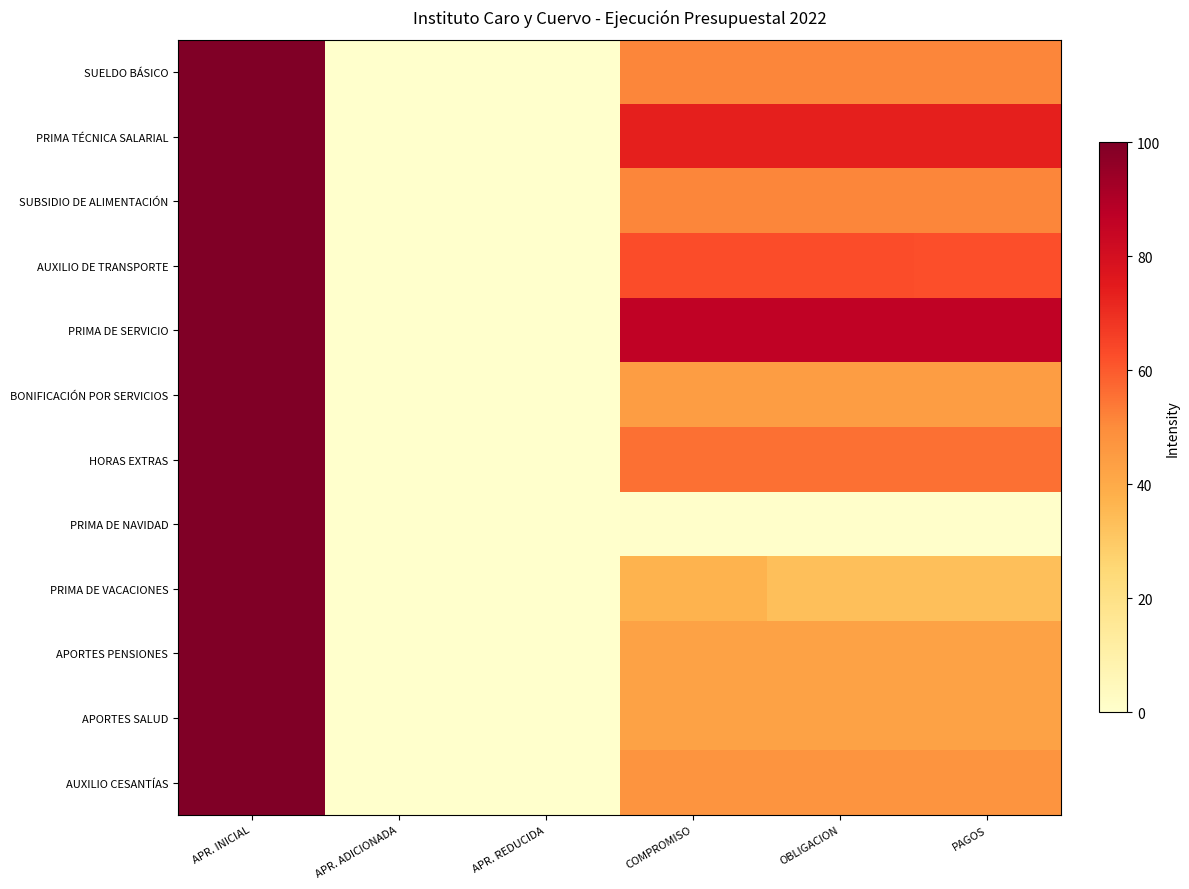

Between APR. INICIAL and PAGOS, which is larger?

APR. INICIAL